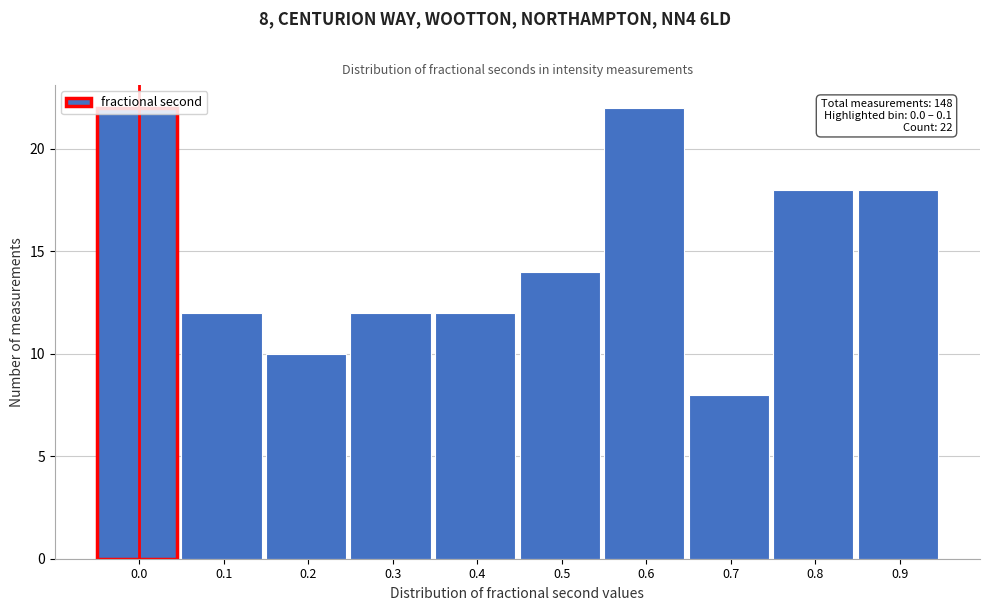

At which label is the value closest to 15?

0.5